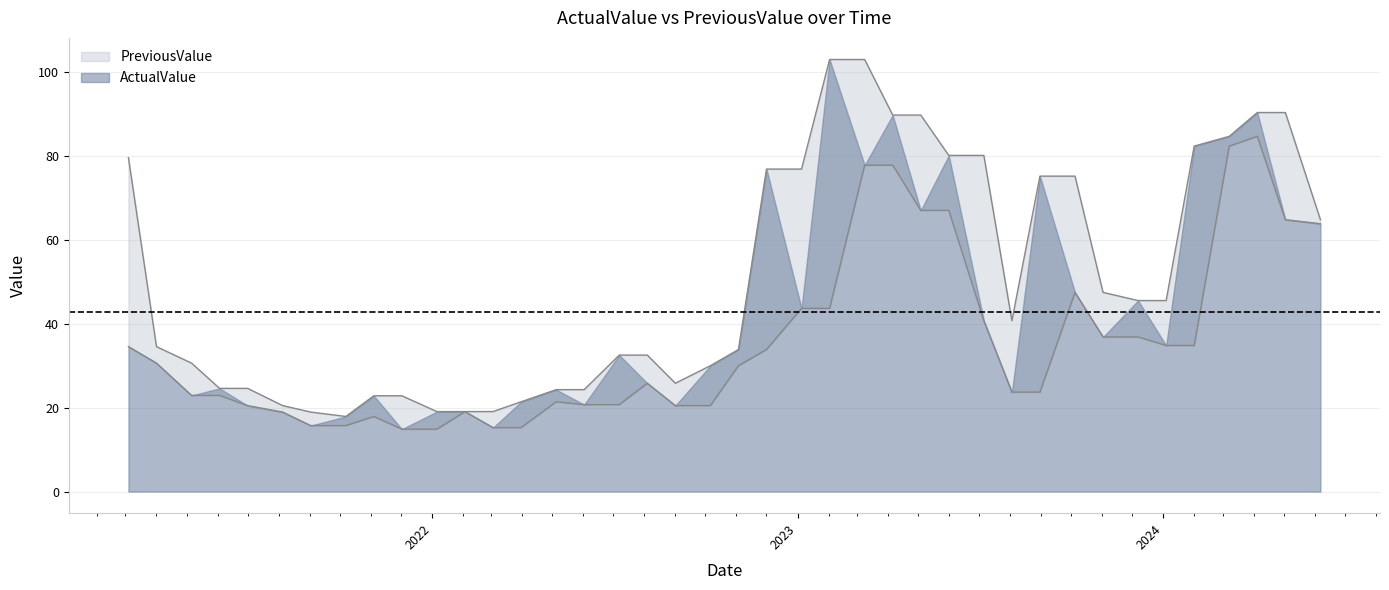

Rank the series by their average value, from highest to lowest.

PreviousValue, ActualValue